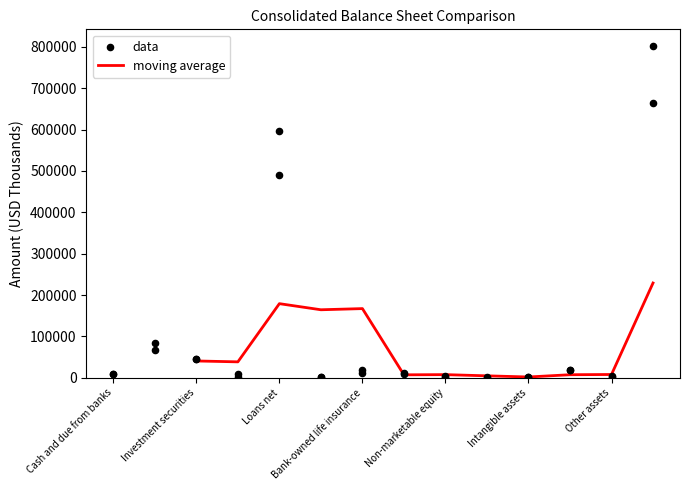

At how many categories does at least one series exceed 561141?

2